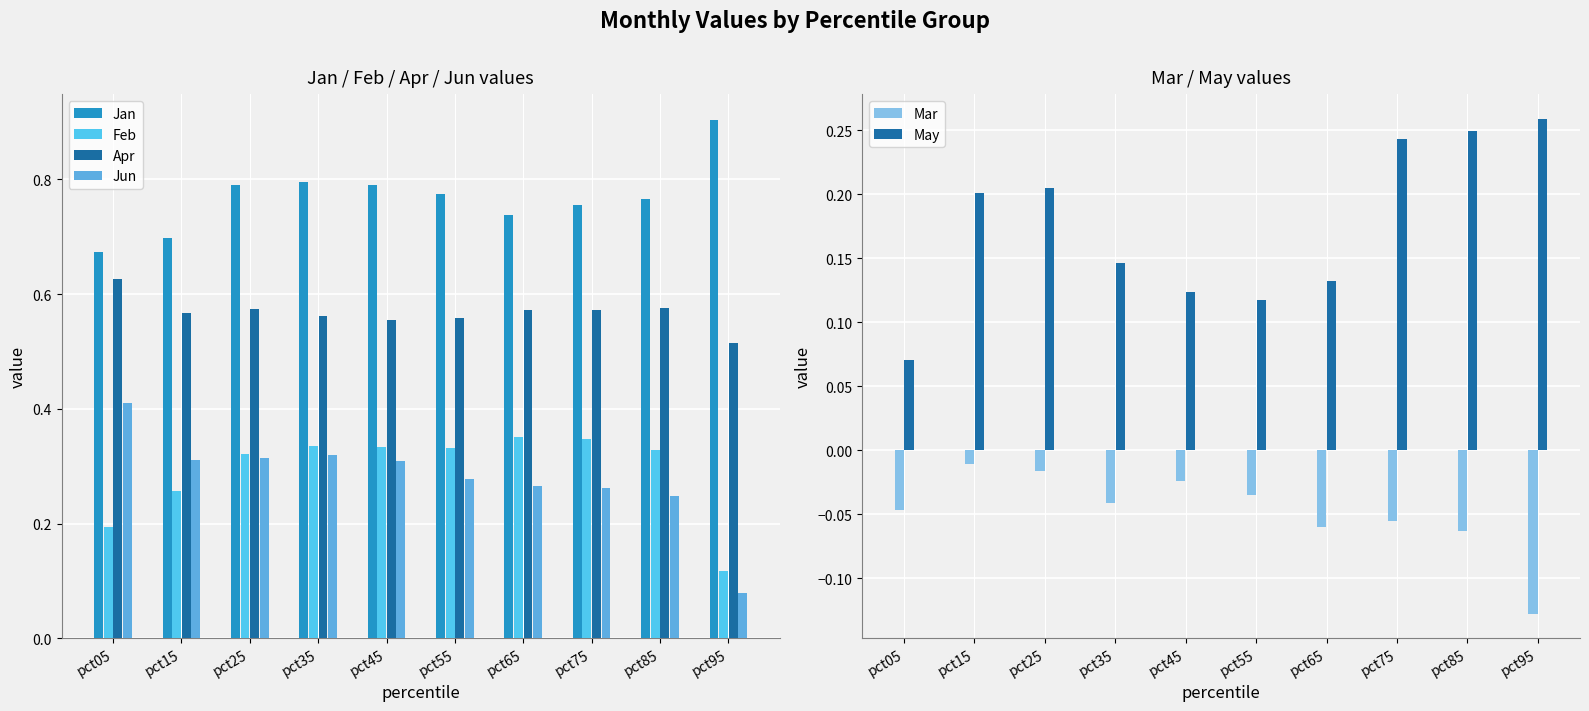

How many bars are there in each group?

6